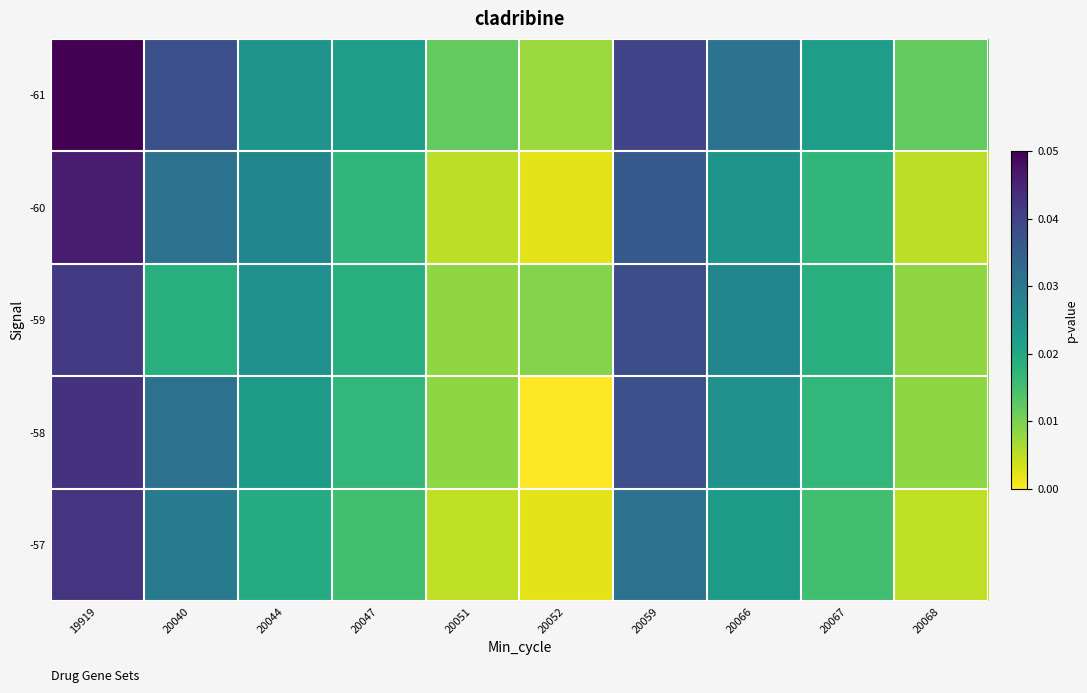

Reading left to right, what are all the values shown in this chart?

-61: 19919=0.1	20040=0.0	20044=0.0	20047=0.0	20051=0.0	20052=0.0	20059=0.0	20066=0.0	20067=0.0	20068=0.0
-60: 19919=0.0	20040=0.0	20044=0.0	20047=0.0	20051=0.0	20052=0.0	20059=0.0	20066=0.0	20067=0.0	20068=0.0
-59: 19919=0.0	20040=0.0	20044=0.0	20047=0.0	20051=0.0	20052=0.0	20059=0.0	20066=0.0	20067=0.0	20068=0.0
-58: 19919=0.0	20040=0.0	20044=0.0	20047=0.0	20051=0.0	20052=0.0	20059=0.0	20066=0.0	20067=0.0	20068=0.0
-57: 19919=0.0	20040=0.0	20044=0.0	20047=0.0	20051=0.0	20052=0.0	20059=0.0	20066=0.0	20067=0.0	20068=0.0